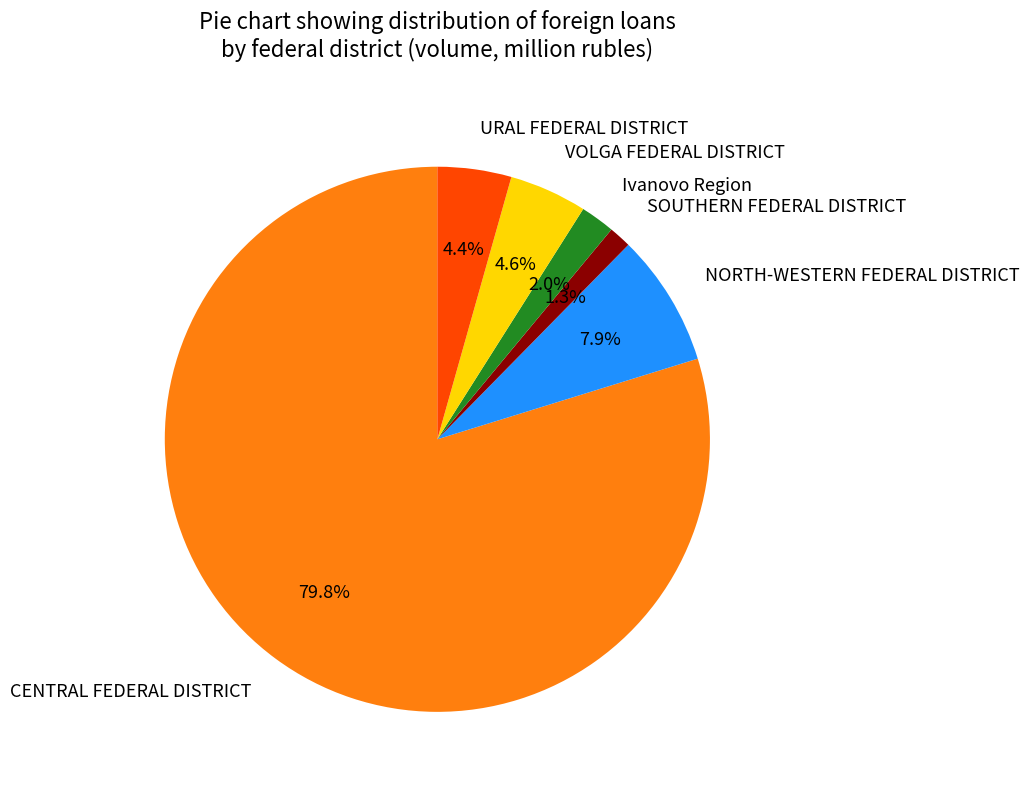

Which category has the biggest portion of the pie?

CENTRAL FEDERAL DISTRICT